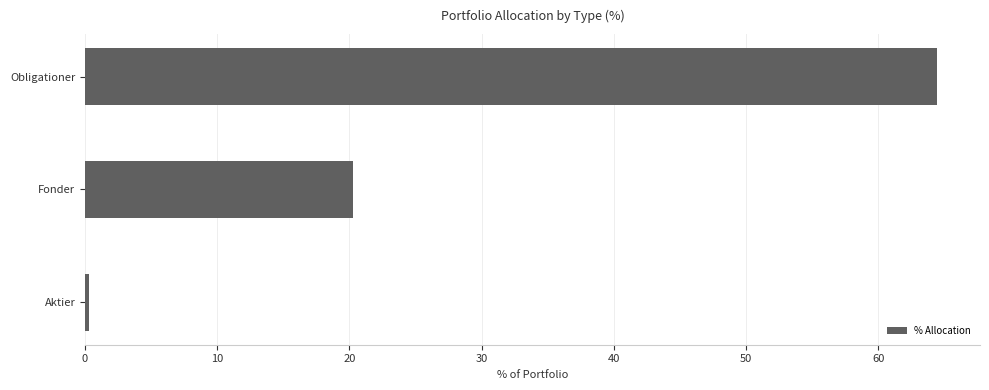

How many bars are there in total?

3